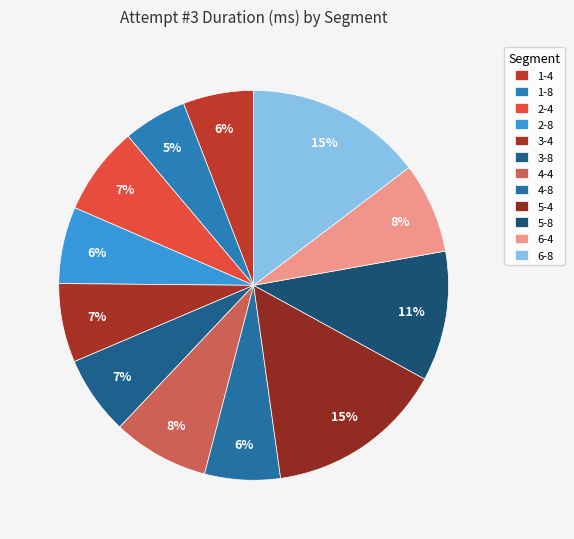

Is 3-8 the majority of the pie?

No